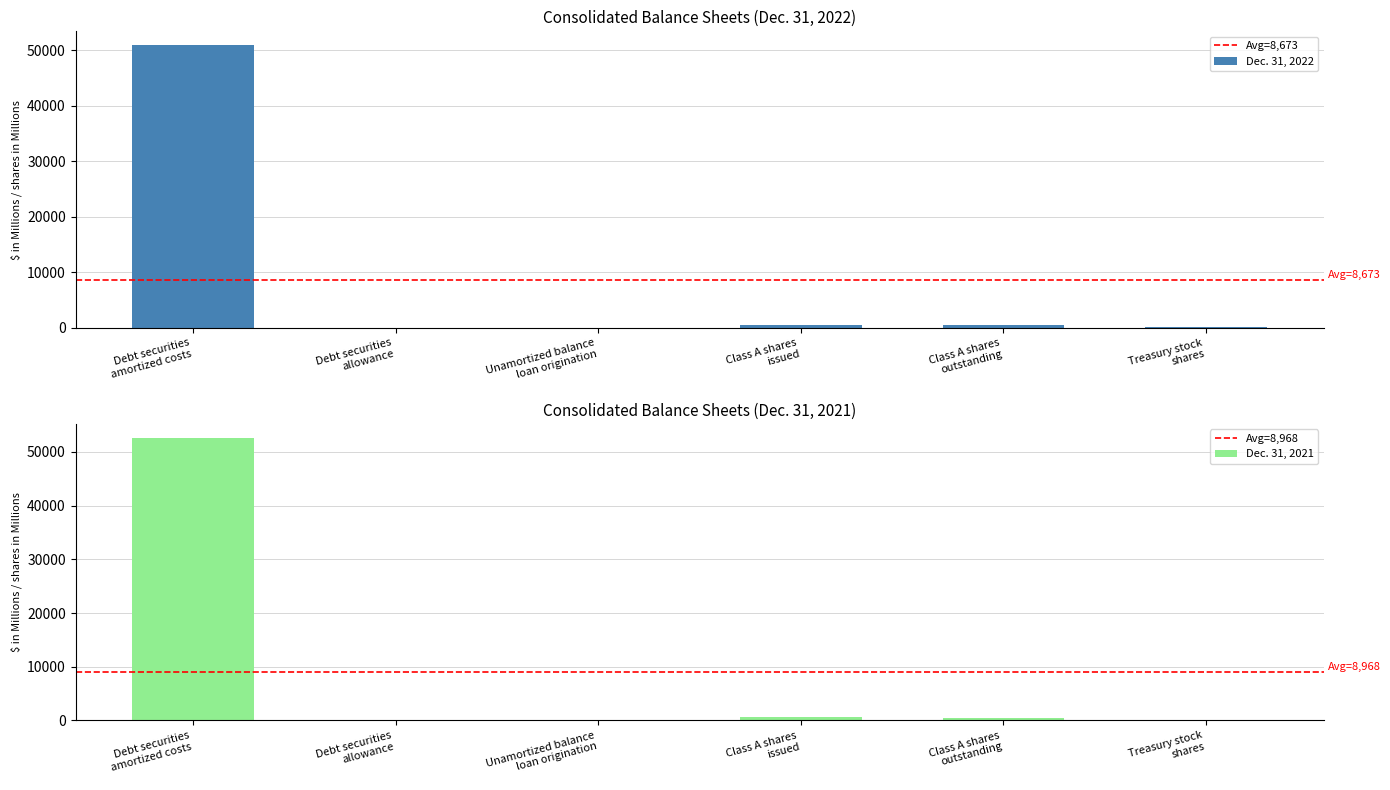

The Dec. 31, 2022 series shows 50834 at Debt securities
amortized costs. True or false?

True